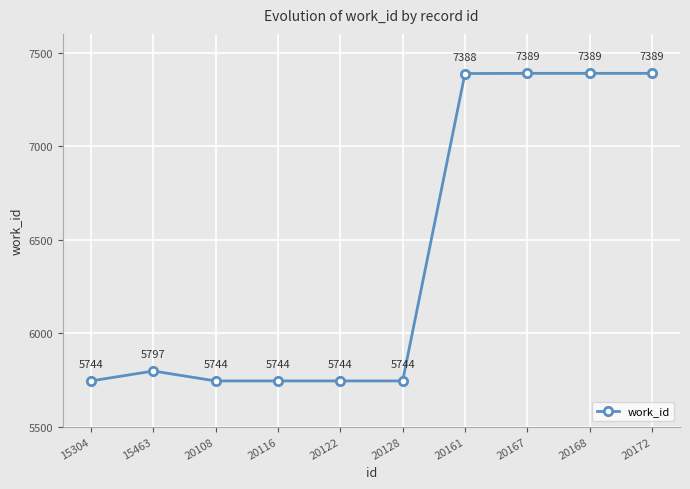

How many lines are shown in the chart?

1